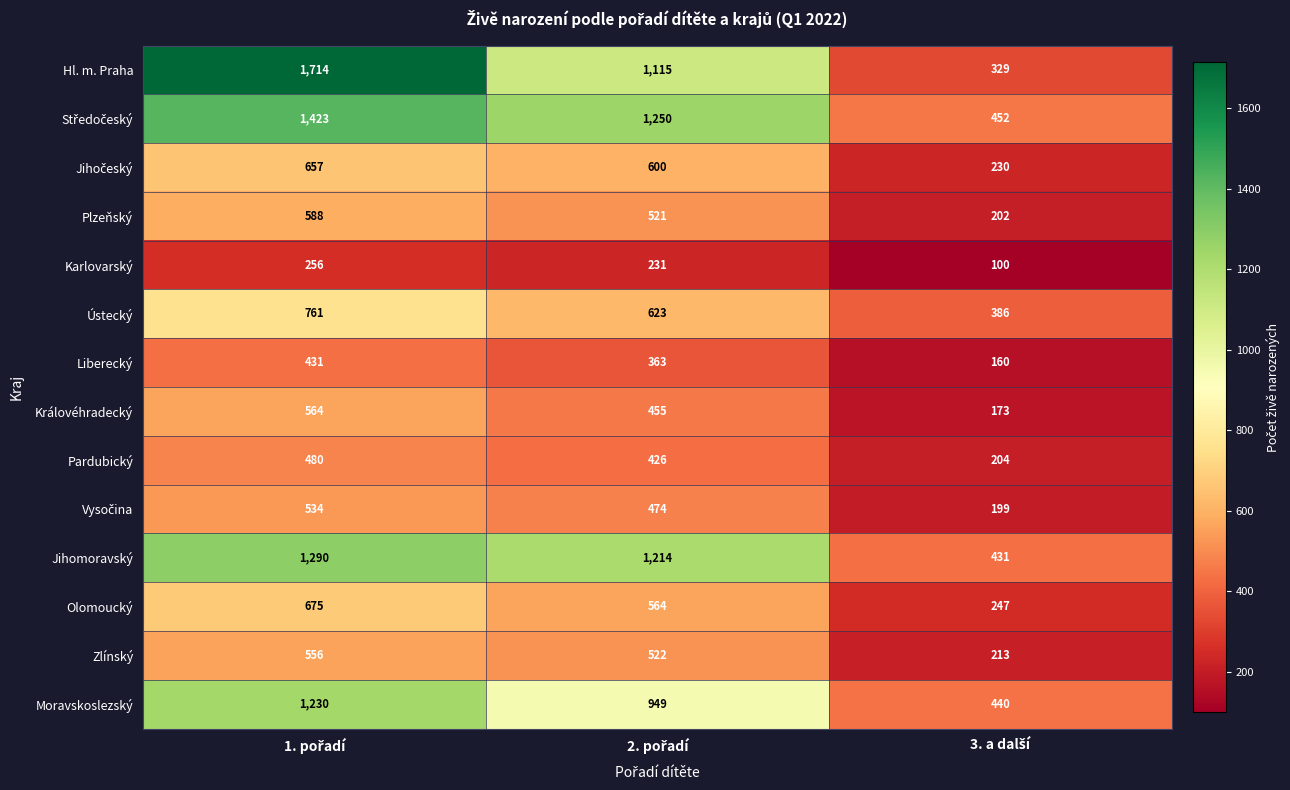

What is the difference between the maximum and minimum values in the Plzeňský series?

386